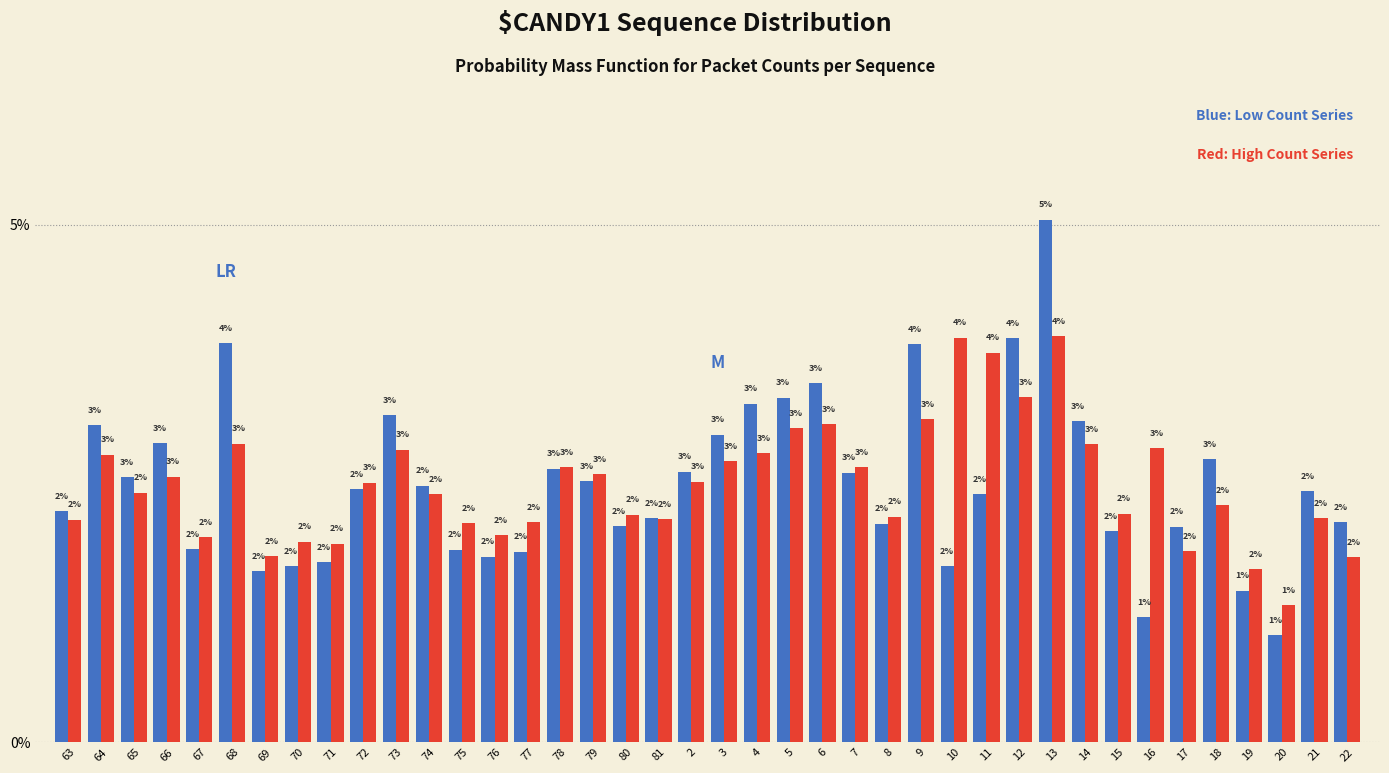

What is the minimum value shown in the chart?

1.0